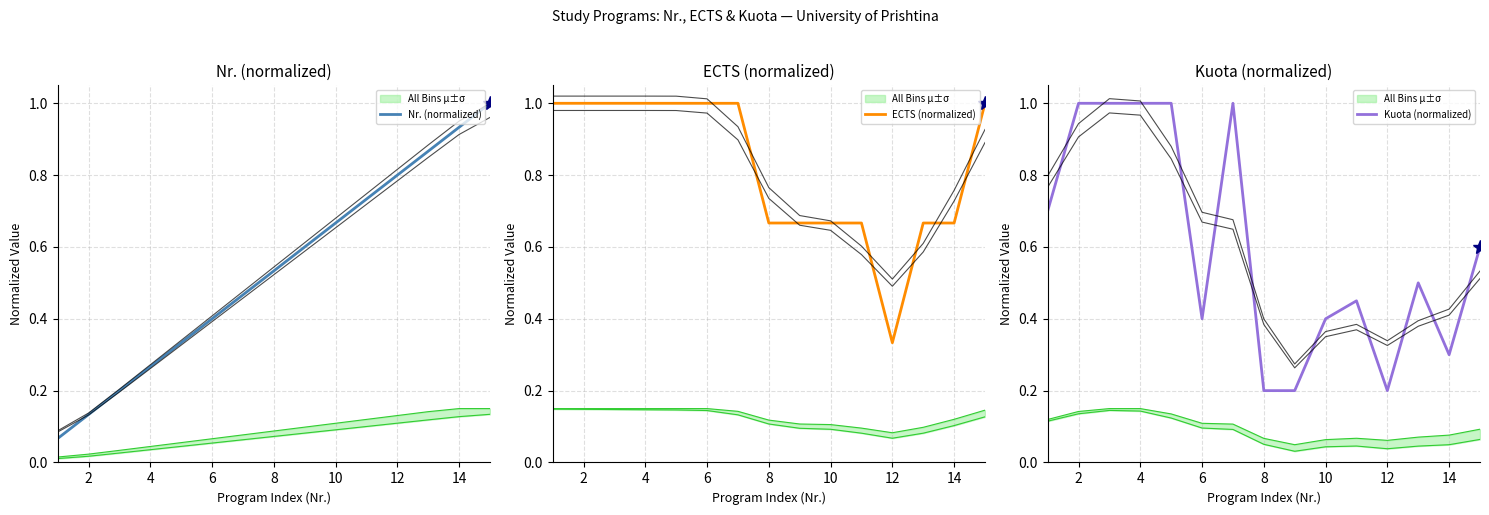

What value does the Kuota (normalized) series have at 14?

0.3